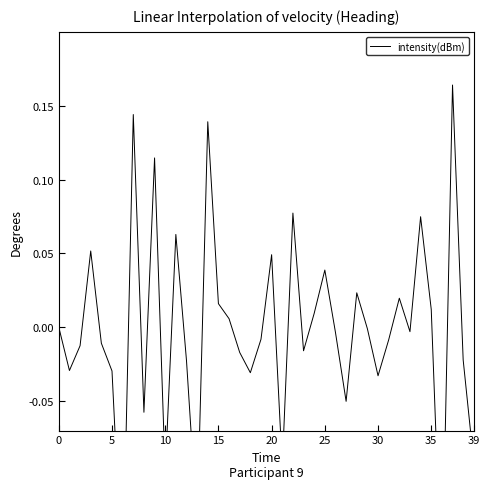

What is the sum of all values?

-0.1